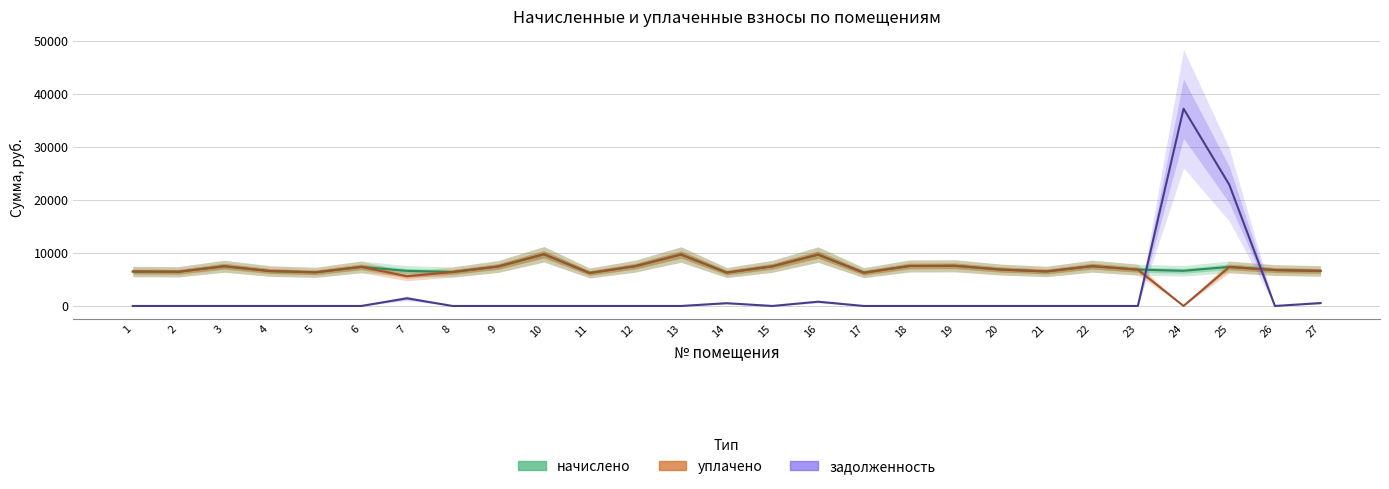

In задолженность, how many points are higher than both neighbors (excluding endpoints)?

4